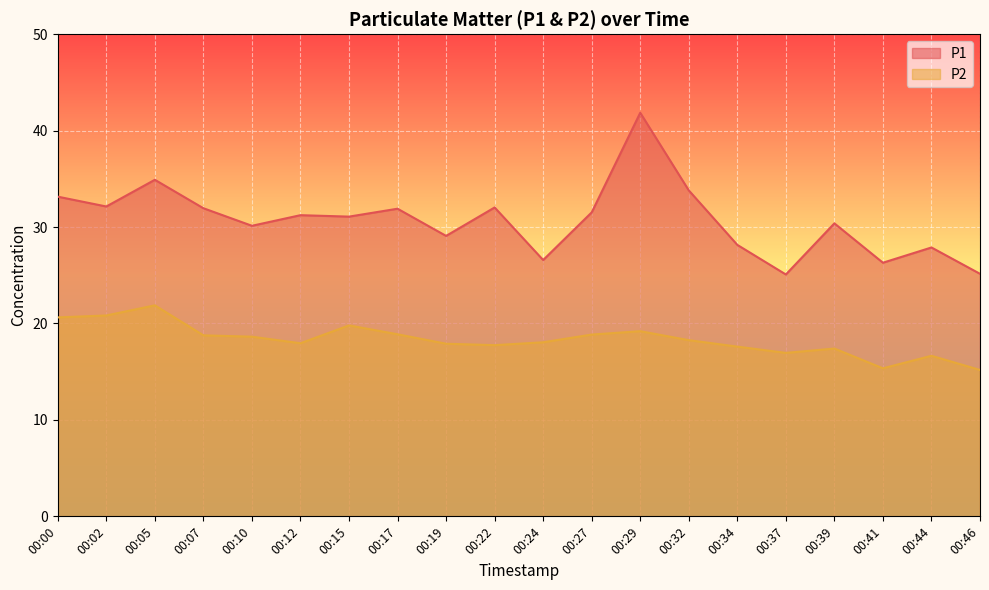

Between 00:00 and 00:27, which series saw the biggest shift?

P2